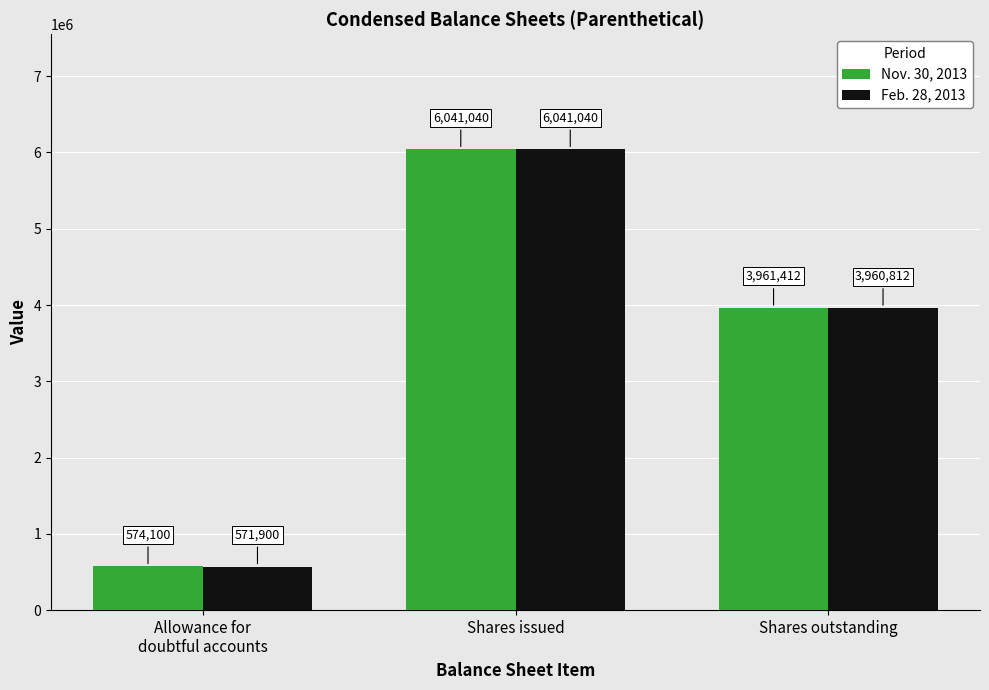

The value of Nov. 30, 2013 at Allowance for
doubtful accounts is 574100. True or false?

True